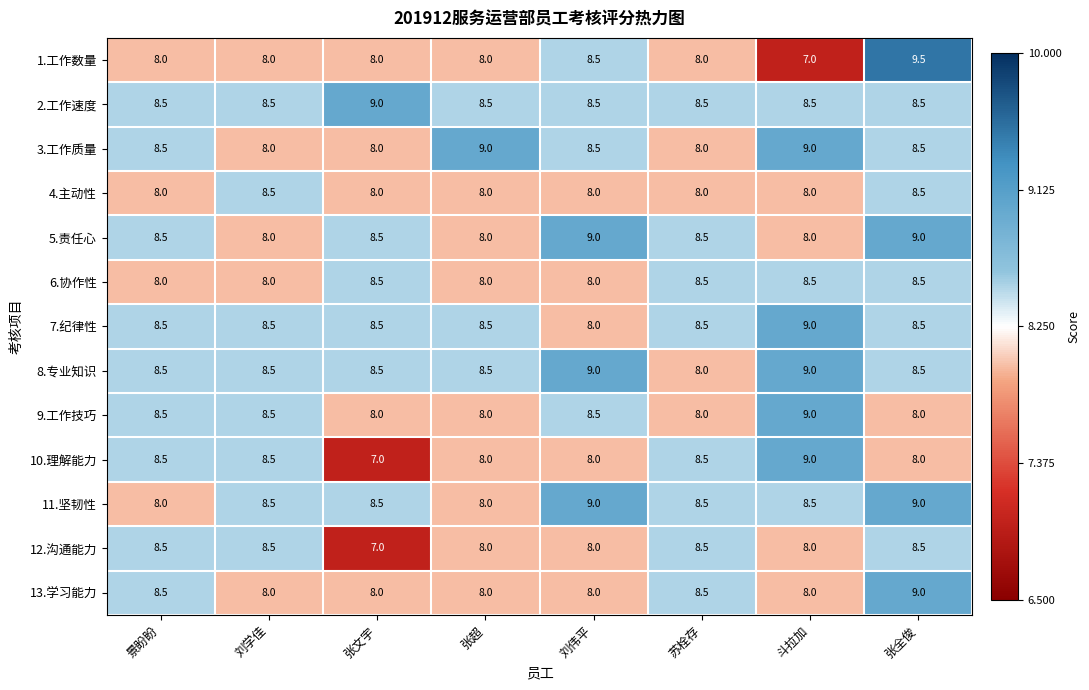

What is the maximum value shown in the chart?

9.5